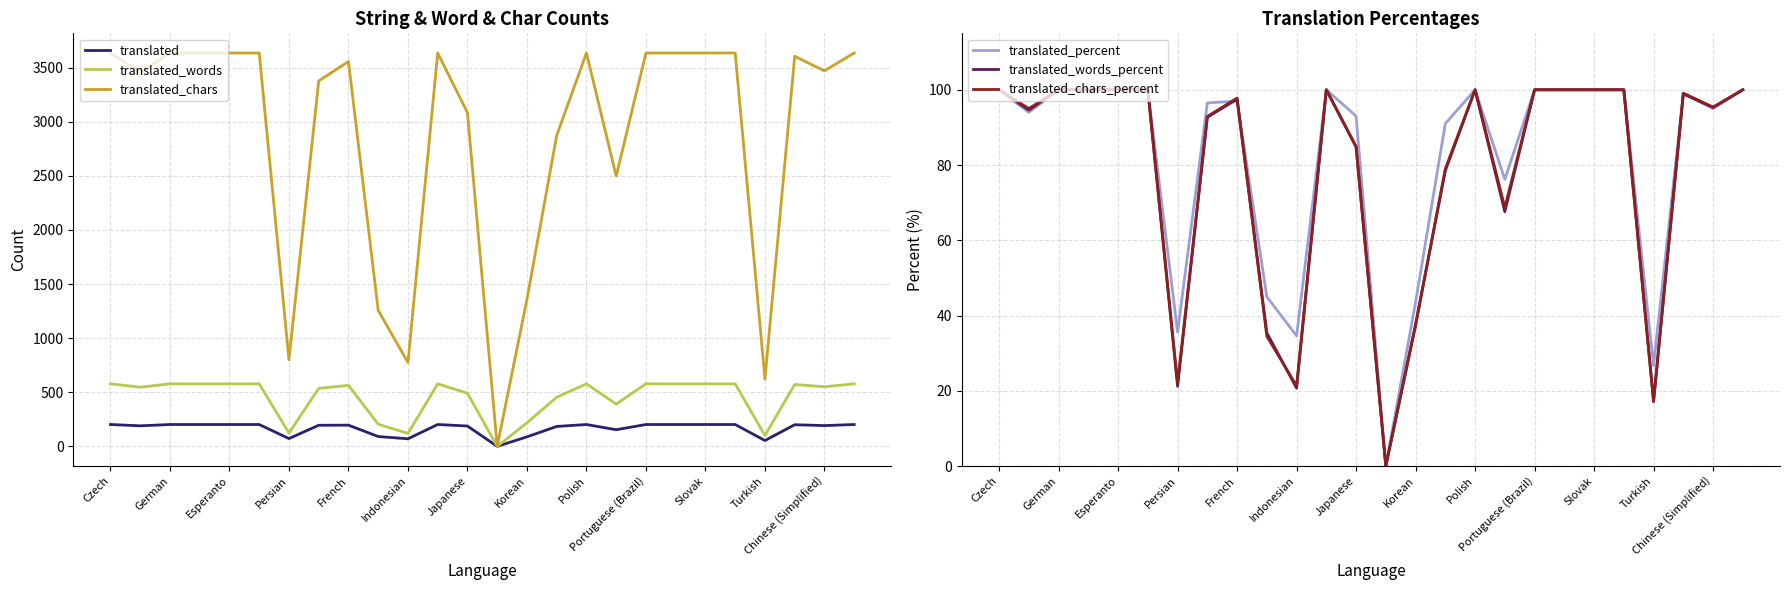

True or false: translated_chars_percent and translated_words intersect in this chart.

False